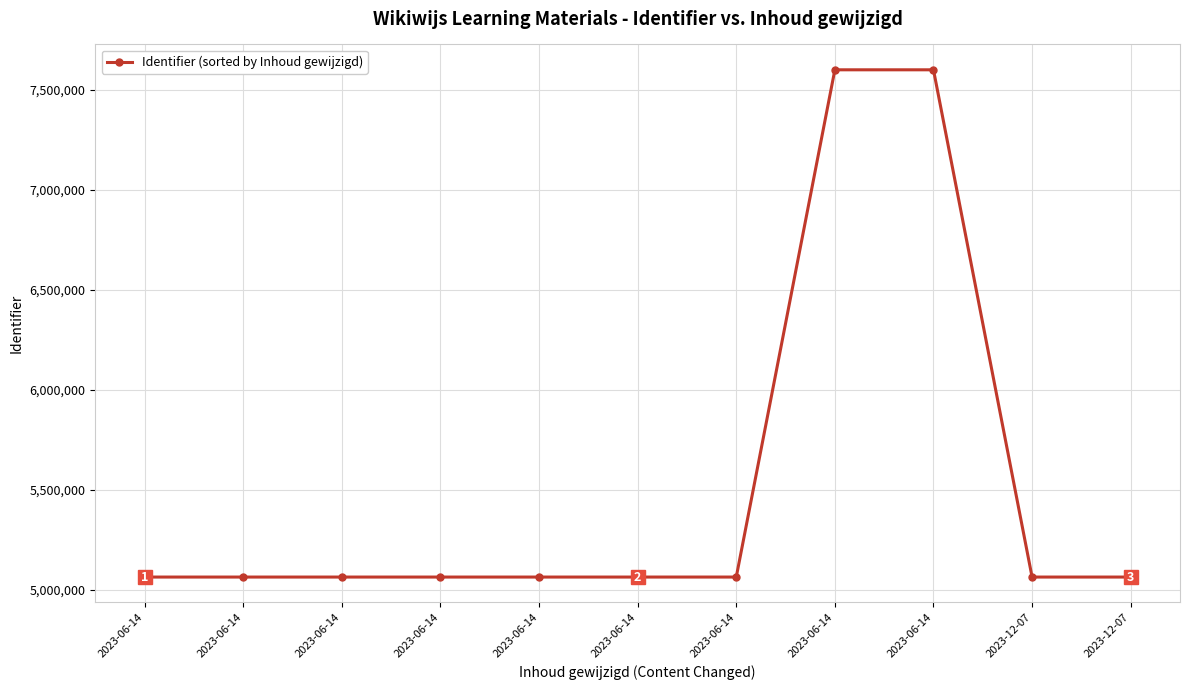

Reading left to right, transcribe all the data shown in this chart.

2023-06-14=5064848	2023-06-14=5064850	2023-06-14=5064856	2023-06-14=5064859	2023-06-14=5064862	2023-06-14=5064864	2023-06-14=5064866	2023-06-14=7600903	2023-06-14=7600909	2023-12-07=5064847	2023-12-07=5064853